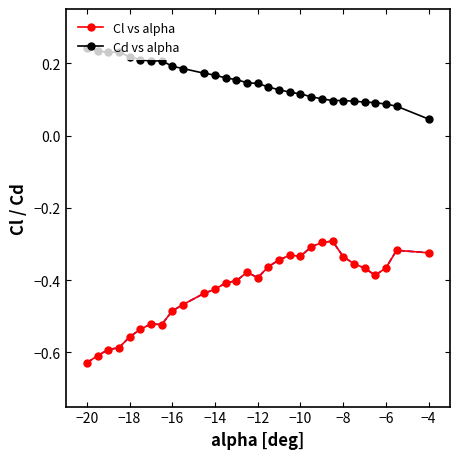

At how many categories does at least one series exceed 0?

30